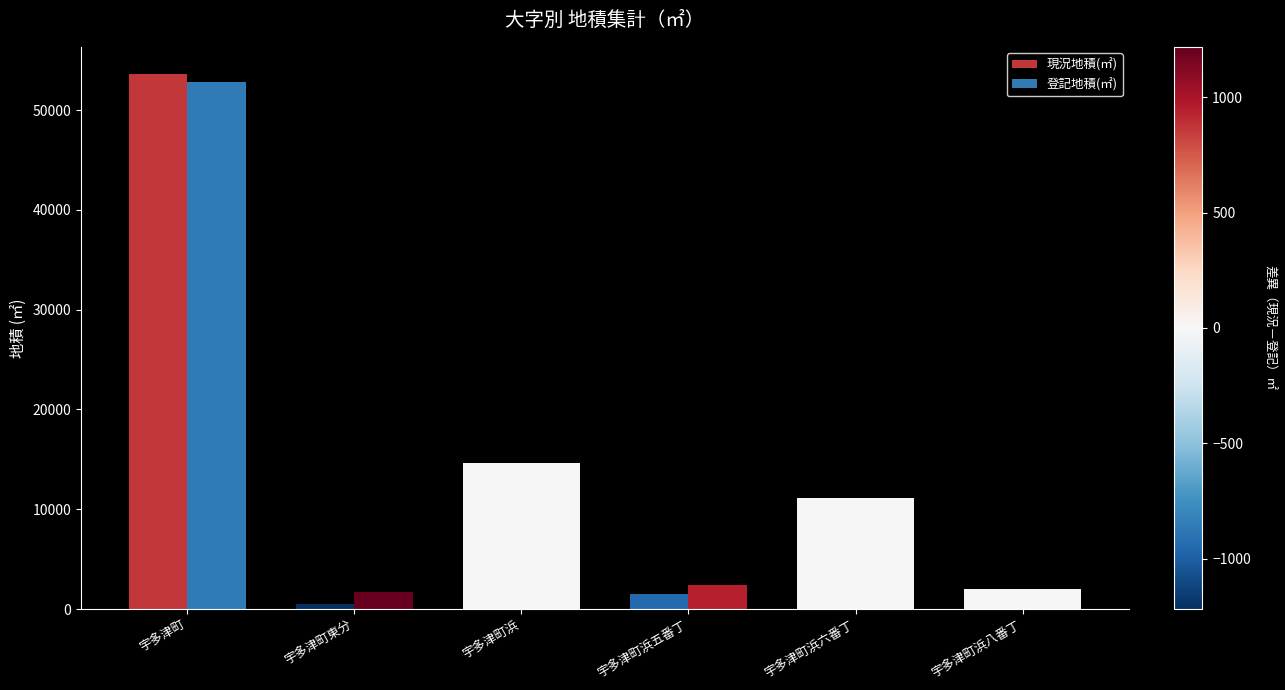

Rank the categories by 現況地積(㎡) value from lowest to highest.

宇多津町